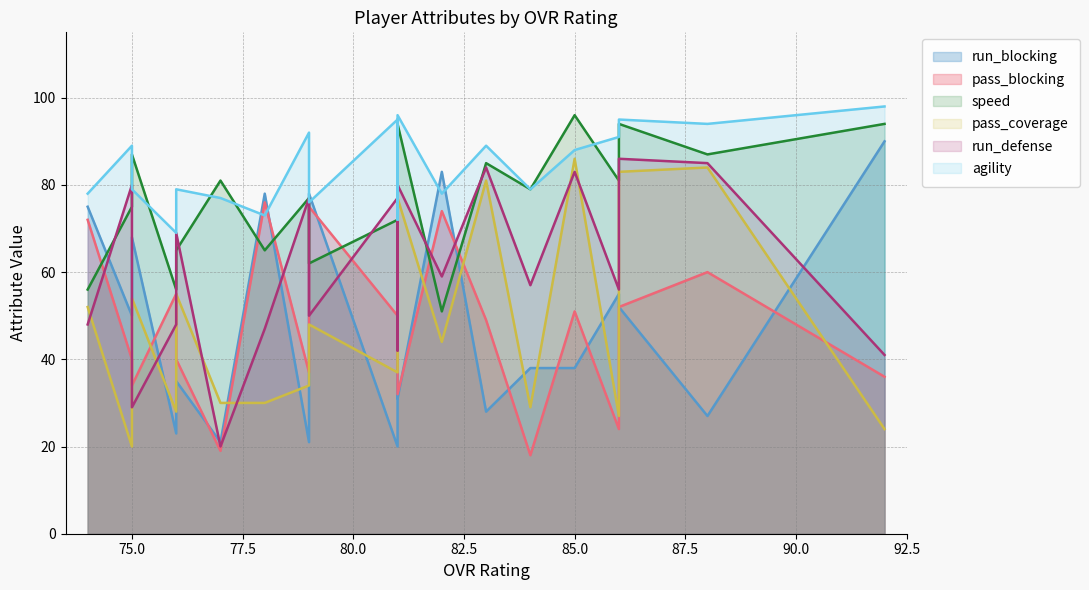

What is the difference between the highest and lowest values at 79?

71